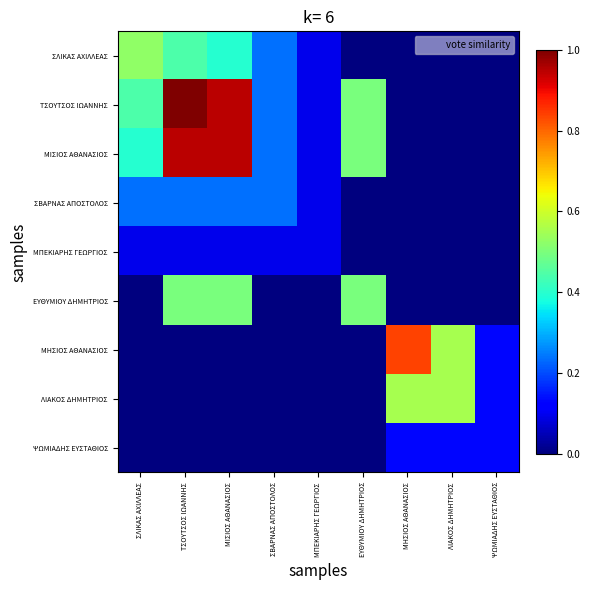

Reading left to right, transcribe all the data shown in this chart.

ΣΛΙΚΑΣ ΑΧΙΛΛΕΑΣ: ΣΛΙΚΑΣ ΑΧΙΛΛΕΑΣ=0.5	ΤΣΟΥΤΣΟΣ ΙΩΑΝΝΗΣ=0.4	ΜΙΣΙΟΣ ΑΘΑΝΑΣΙΟΣ=0.4	ΣΒΑΡΝΑΣ ΑΠΟΣΤΟΛΟΣ=0.2	ΜΠΕΚΙΑΡΗΣ ΓΕΩΡΓΙΟΣ=0.1	ΕΥΘΥΜΙΟΥ ΔΗΜΗΤΡΙΟΣ=0.0	ΜΗΣΙΟΣ ΑΘΑΝΑΣΙΟΣ=0.0	ΛΙΑΚΟΣ ΔΗΜΗΤΡΙΟΣ=0.0	ΨΩΜΙΑΔΗΣ ΕΥΣΤΑΘΙΟΣ=0.0
ΤΣΟΥΤΣΟΣ ΙΩΑΝΝΗΣ: ΣΛΙΚΑΣ ΑΧΙΛΛΕΑΣ=0.4	ΤΣΟΥΤΣΟΣ ΙΩΑΝΝΗΣ=1.0	ΜΙΣΙΟΣ ΑΘΑΝΑΣΙΟΣ=0.9	ΣΒΑΡΝΑΣ ΑΠΟΣΤΟΛΟΣ=0.2	ΜΠΕΚΙΑΡΗΣ ΓΕΩΡΓΙΟΣ=0.1	ΕΥΘΥΜΙΟΥ ΔΗΜΗΤΡΙΟΣ=0.5	ΜΗΣΙΟΣ ΑΘΑΝΑΣΙΟΣ=0.0	ΛΙΑΚΟΣ ΔΗΜΗΤΡΙΟΣ=0.0	ΨΩΜΙΑΔΗΣ ΕΥΣΤΑΘΙΟΣ=0.0
ΜΙΣΙΟΣ ΑΘΑΝΑΣΙΟΣ: ΣΛΙΚΑΣ ΑΧΙΛΛΕΑΣ=0.4	ΤΣΟΥΤΣΟΣ ΙΩΑΝΝΗΣ=0.9	ΜΙΣΙΟΣ ΑΘΑΝΑΣΙΟΣ=0.9	ΣΒΑΡΝΑΣ ΑΠΟΣΤΟΛΟΣ=0.2	ΜΠΕΚΙΑΡΗΣ ΓΕΩΡΓΙΟΣ=0.1	ΕΥΘΥΜΙΟΥ ΔΗΜΗΤΡΙΟΣ=0.5	ΜΗΣΙΟΣ ΑΘΑΝΑΣΙΟΣ=0.0	ΛΙΑΚΟΣ ΔΗΜΗΤΡΙΟΣ=0.0	ΨΩΜΙΑΔΗΣ ΕΥΣΤΑΘΙΟΣ=0.0
ΣΒΑΡΝΑΣ ΑΠΟΣΤΟΛΟΣ: ΣΛΙΚΑΣ ΑΧΙΛΛΕΑΣ=0.2	ΤΣΟΥΤΣΟΣ ΙΩΑΝΝΗΣ=0.2	ΜΙΣΙΟΣ ΑΘΑΝΑΣΙΟΣ=0.2	ΣΒΑΡΝΑΣ ΑΠΟΣΤΟΛΟΣ=0.2	ΜΠΕΚΙΑΡΗΣ ΓΕΩΡΓΙΟΣ=0.1	ΕΥΘΥΜΙΟΥ ΔΗΜΗΤΡΙΟΣ=0.0	ΜΗΣΙΟΣ ΑΘΑΝΑΣΙΟΣ=0.0	ΛΙΑΚΟΣ ΔΗΜΗΤΡΙΟΣ=0.0	ΨΩΜΙΑΔΗΣ ΕΥΣΤΑΘΙΟΣ=0.0
ΜΠΕΚΙΑΡΗΣ ΓΕΩΡΓΙΟΣ: ΣΛΙΚΑΣ ΑΧΙΛΛΕΑΣ=0.1	ΤΣΟΥΤΣΟΣ ΙΩΑΝΝΗΣ=0.1	ΜΙΣΙΟΣ ΑΘΑΝΑΣΙΟΣ=0.1	ΣΒΑΡΝΑΣ ΑΠΟΣΤΟΛΟΣ=0.1	ΜΠΕΚΙΑΡΗΣ ΓΕΩΡΓΙΟΣ=0.1	ΕΥΘΥΜΙΟΥ ΔΗΜΗΤΡΙΟΣ=0.0	ΜΗΣΙΟΣ ΑΘΑΝΑΣΙΟΣ=0.0	ΛΙΑΚΟΣ ΔΗΜΗΤΡΙΟΣ=0.0	ΨΩΜΙΑΔΗΣ ΕΥΣΤΑΘΙΟΣ=0.0
ΕΥΘΥΜΙΟΥ ΔΗΜΗΤΡΙΟΣ: ΣΛΙΚΑΣ ΑΧΙΛΛΕΑΣ=0.0	ΤΣΟΥΤΣΟΣ ΙΩΑΝΝΗΣ=0.5	ΜΙΣΙΟΣ ΑΘΑΝΑΣΙΟΣ=0.5	ΣΒΑΡΝΑΣ ΑΠΟΣΤΟΛΟΣ=0.0	ΜΠΕΚΙΑΡΗΣ ΓΕΩΡΓΙΟΣ=0.0	ΕΥΘΥΜΙΟΥ ΔΗΜΗΤΡΙΟΣ=0.5	ΜΗΣΙΟΣ ΑΘΑΝΑΣΙΟΣ=0.0	ΛΙΑΚΟΣ ΔΗΜΗΤΡΙΟΣ=0.0	ΨΩΜΙΑΔΗΣ ΕΥΣΤΑΘΙΟΣ=0.0
ΜΗΣΙΟΣ ΑΘΑΝΑΣΙΟΣ: ΣΛΙΚΑΣ ΑΧΙΛΛΕΑΣ=0.0	ΤΣΟΥΤΣΟΣ ΙΩΑΝΝΗΣ=0.0	ΜΙΣΙΟΣ ΑΘΑΝΑΣΙΟΣ=0.0	ΣΒΑΡΝΑΣ ΑΠΟΣΤΟΛΟΣ=0.0	ΜΠΕΚΙΑΡΗΣ ΓΕΩΡΓΙΟΣ=0.0	ΕΥΘΥΜΙΟΥ ΔΗΜΗΤΡΙΟΣ=0.0	ΜΗΣΙΟΣ ΑΘΑΝΑΣΙΟΣ=0.8	ΛΙΑΚΟΣ ΔΗΜΗΤΡΙΟΣ=0.6	ΨΩΜΙΑΔΗΣ ΕΥΣΤΑΘΙΟΣ=0.1
ΛΙΑΚΟΣ ΔΗΜΗΤΡΙΟΣ: ΣΛΙΚΑΣ ΑΧΙΛΛΕΑΣ=0.0	ΤΣΟΥΤΣΟΣ ΙΩΑΝΝΗΣ=0.0	ΜΙΣΙΟΣ ΑΘΑΝΑΣΙΟΣ=0.0	ΣΒΑΡΝΑΣ ΑΠΟΣΤΟΛΟΣ=0.0	ΜΠΕΚΙΑΡΗΣ ΓΕΩΡΓΙΟΣ=0.0	ΕΥΘΥΜΙΟΥ ΔΗΜΗΤΡΙΟΣ=0.0	ΜΗΣΙΟΣ ΑΘΑΝΑΣΙΟΣ=0.6	ΛΙΑΚΟΣ ΔΗΜΗΤΡΙΟΣ=0.6	ΨΩΜΙΑΔΗΣ ΕΥΣΤΑΘΙΟΣ=0.1
ΨΩΜΙΑΔΗΣ ΕΥΣΤΑΘΙΟΣ: ΣΛΙΚΑΣ ΑΧΙΛΛΕΑΣ=0.0	ΤΣΟΥΤΣΟΣ ΙΩΑΝΝΗΣ=0.0	ΜΙΣΙΟΣ ΑΘΑΝΑΣΙΟΣ=0.0	ΣΒΑΡΝΑΣ ΑΠΟΣΤΟΛΟΣ=0.0	ΜΠΕΚΙΑΡΗΣ ΓΕΩΡΓΙΟΣ=0.0	ΕΥΘΥΜΙΟΥ ΔΗΜΗΤΡΙΟΣ=0.0	ΜΗΣΙΟΣ ΑΘΑΝΑΣΙΟΣ=0.1	ΛΙΑΚΟΣ ΔΗΜΗΤΡΙΟΣ=0.1	ΨΩΜΙΑΔΗΣ ΕΥΣΤΑΘΙΟΣ=0.1